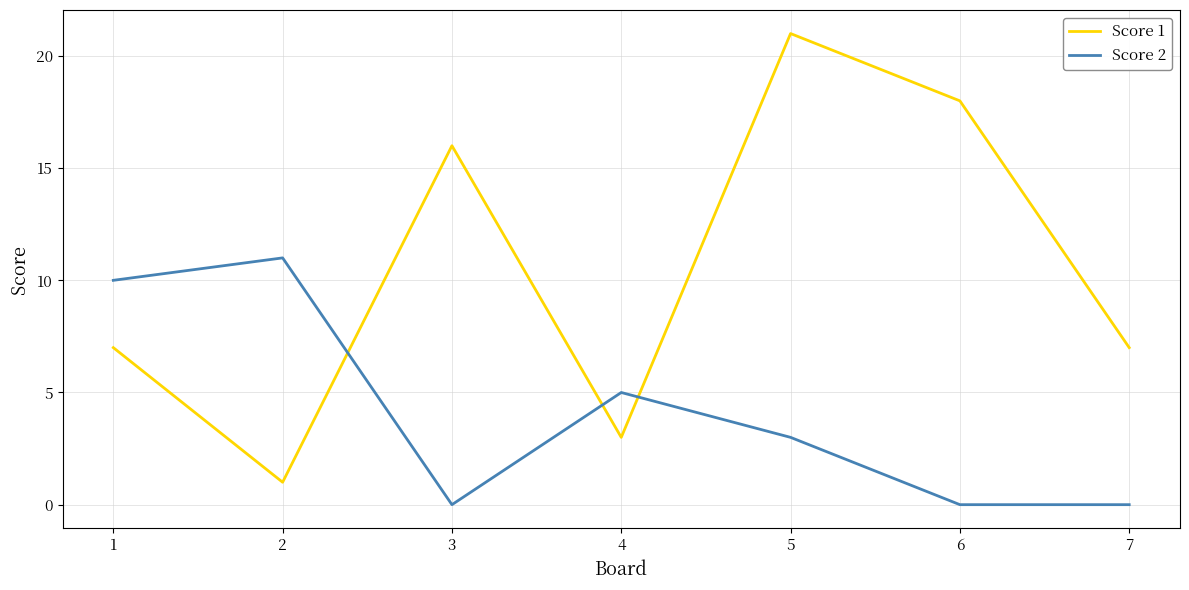

How many intersections are there between Score 2 and Score 1?

3